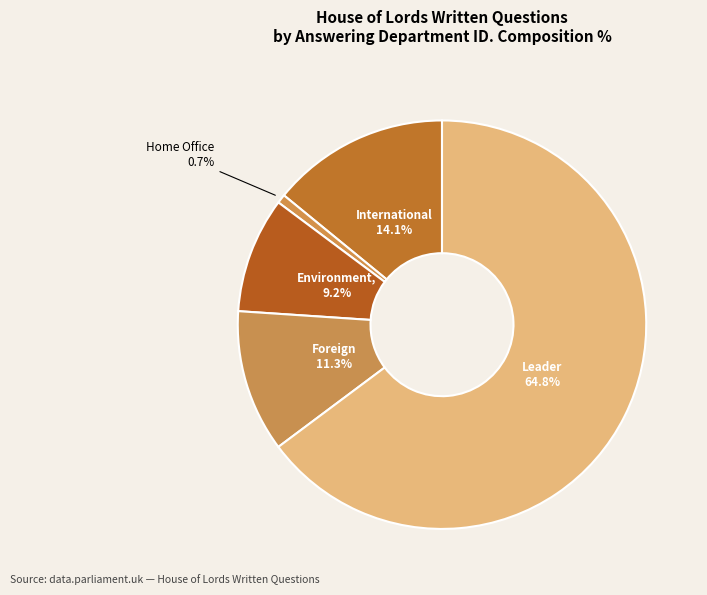

Does any single category account for the majority?

Yes